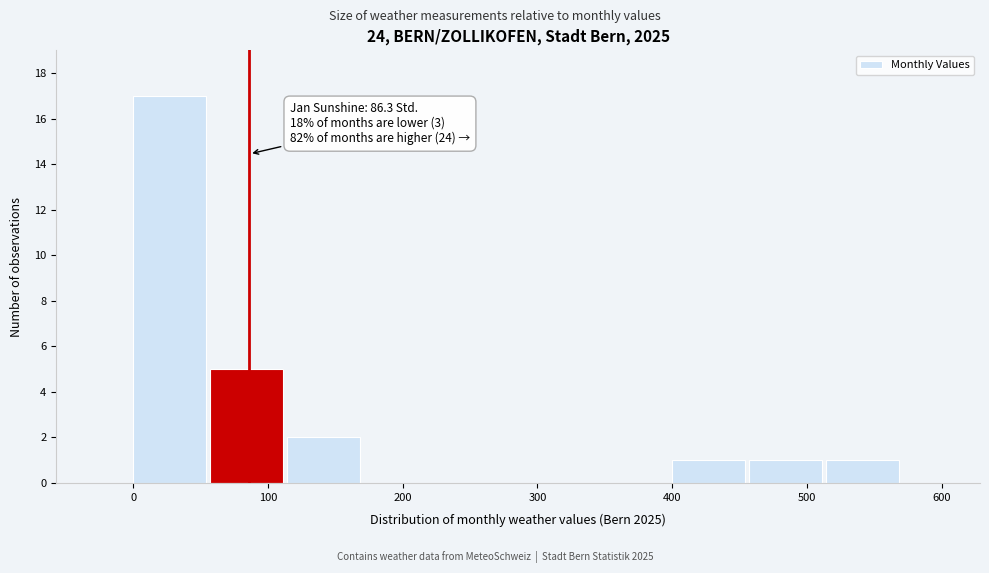

Over which range of the x-axis is the bar tallest?

0 to 60